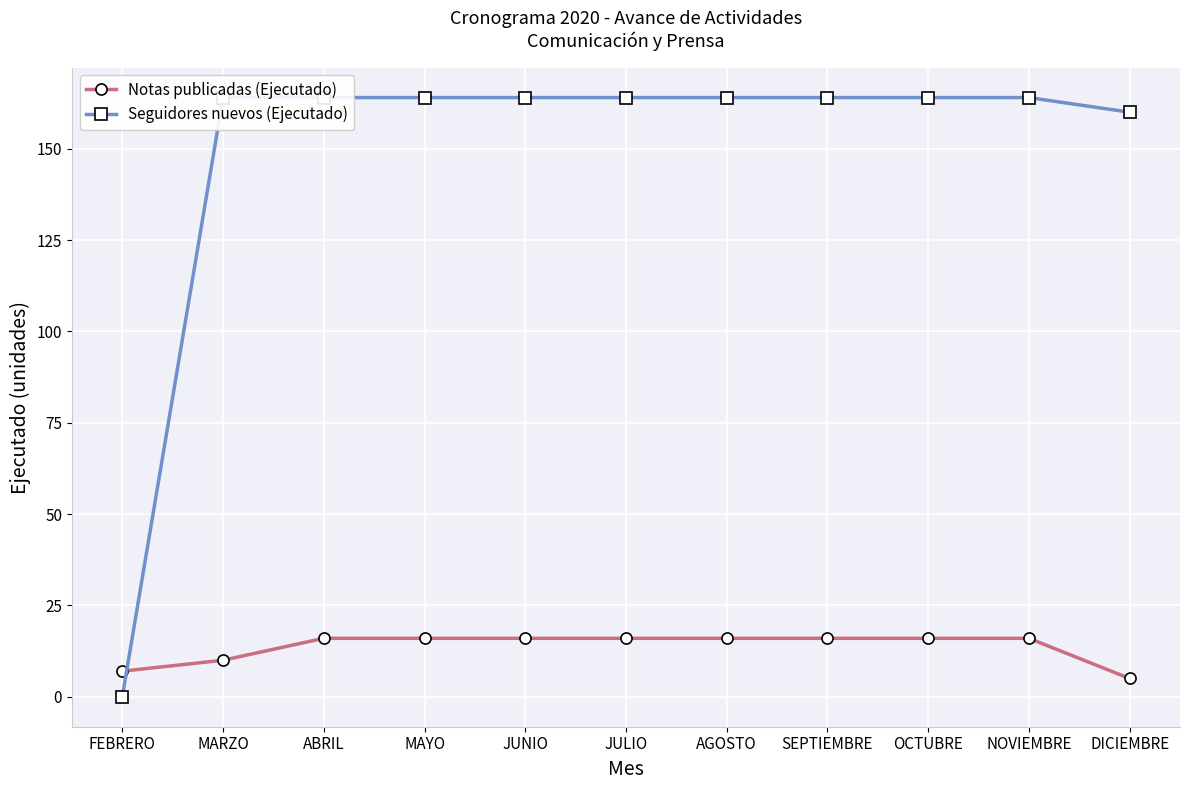

At which category is the sum across all series the highest?

ABRIL